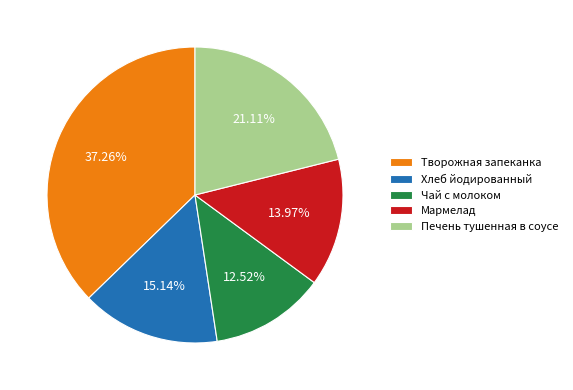

Is the sum of Мармелад and Печень тушенная в соусе greater than half?

No